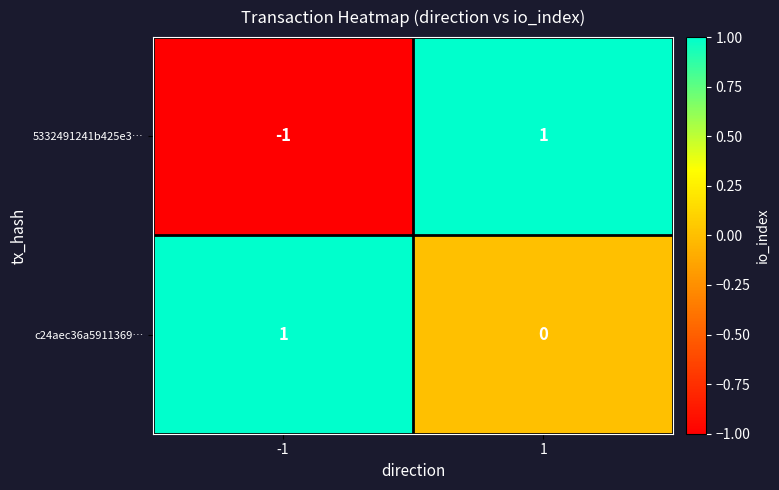

Rank the series at 1 from highest to lowest value.

5332491241b425e3…, c24aec36a5911369…